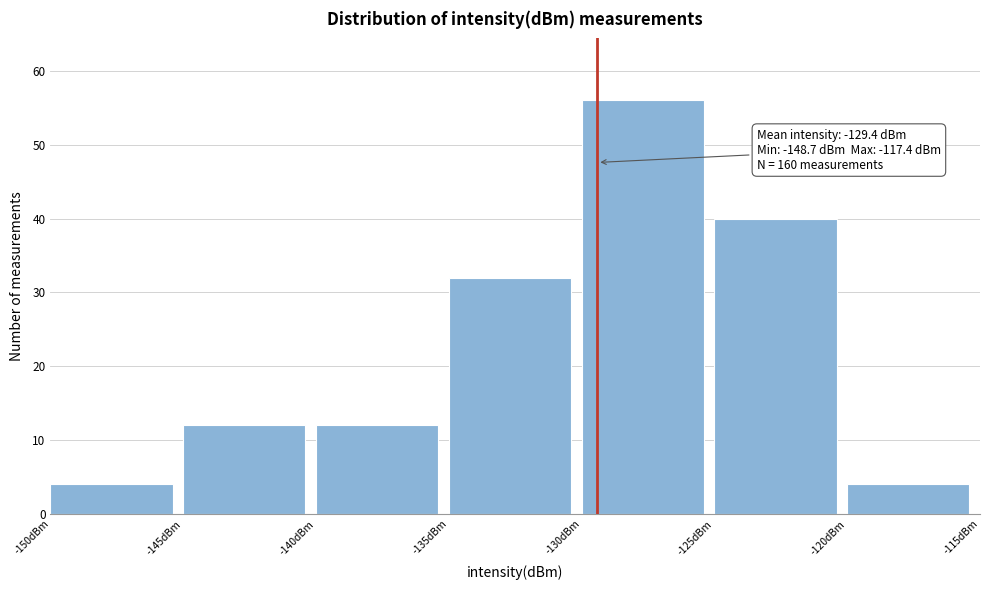

Which range on the x-axis has the tallest bar?

-130 to -125